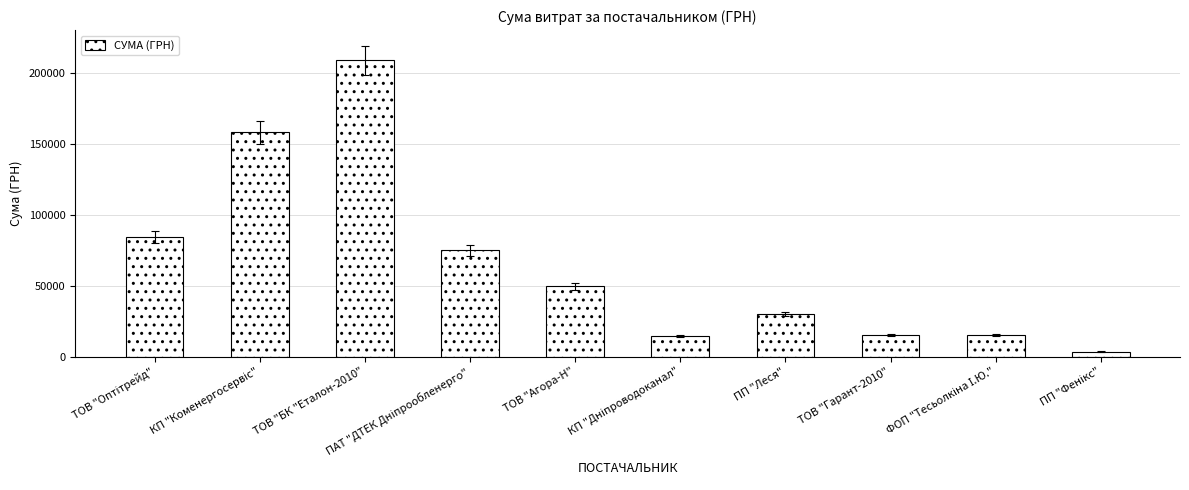

What is the greatest value displayed?

208966.6